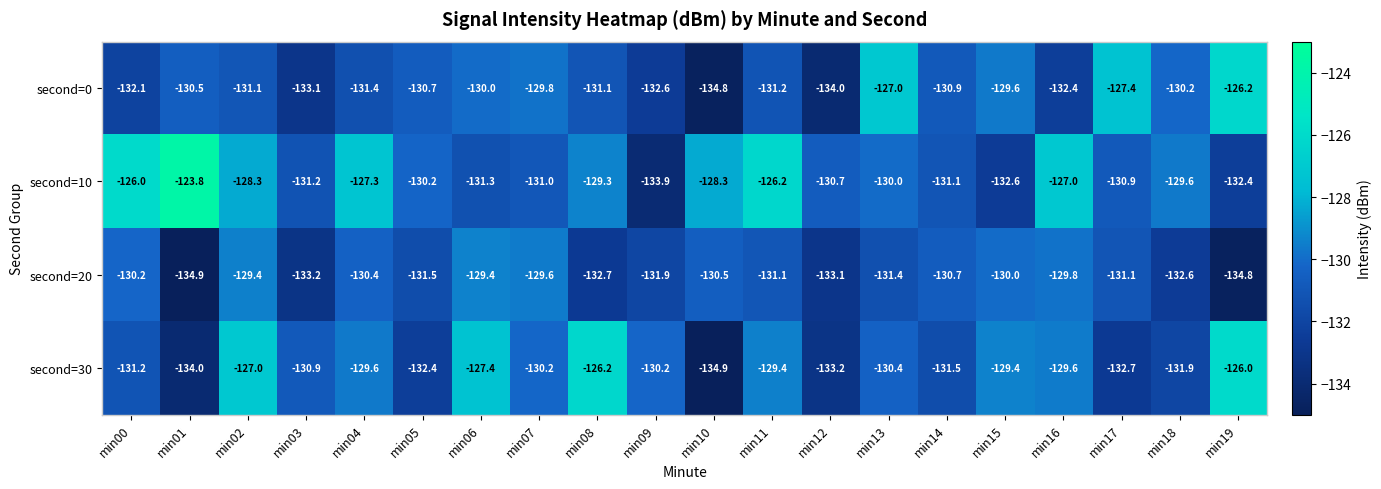

The value of second=10 at min07 is -198.6. True or false?

False